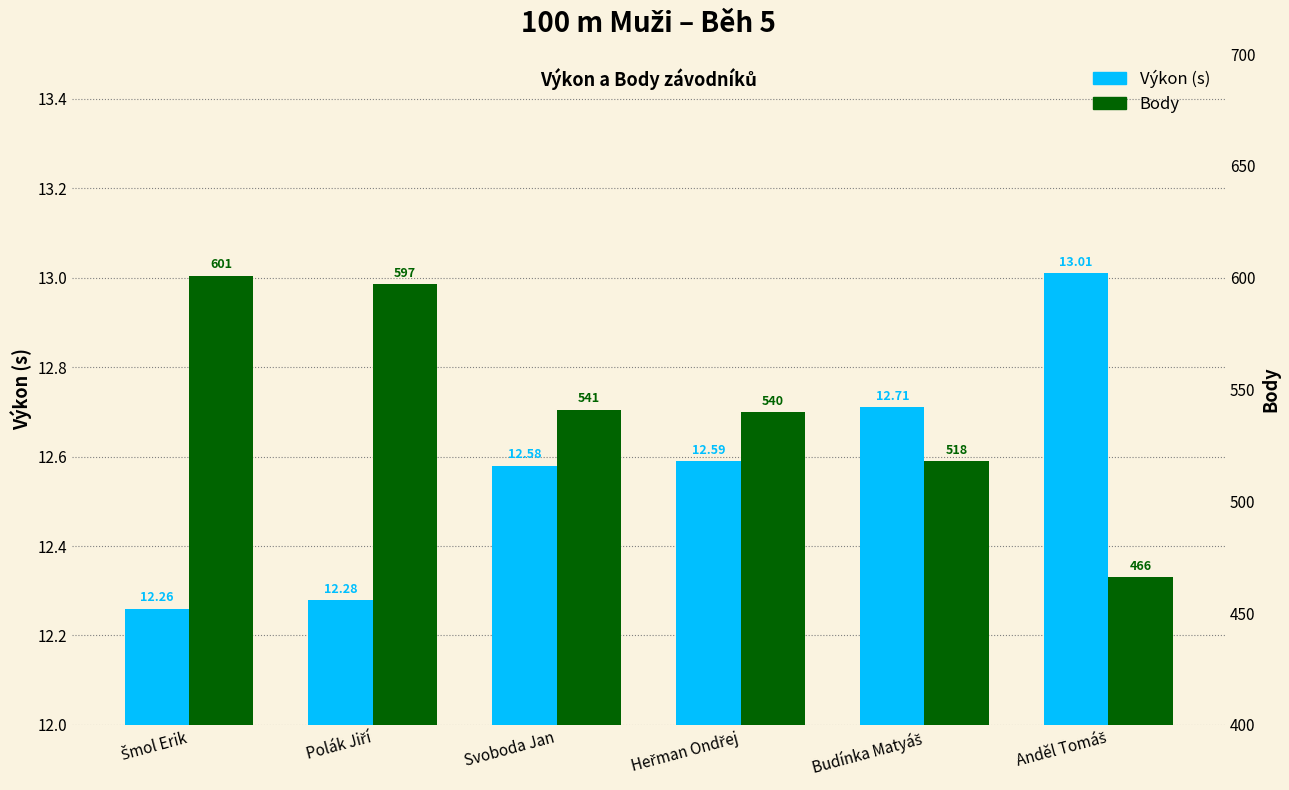

What is the greatest value displayed?

601.0